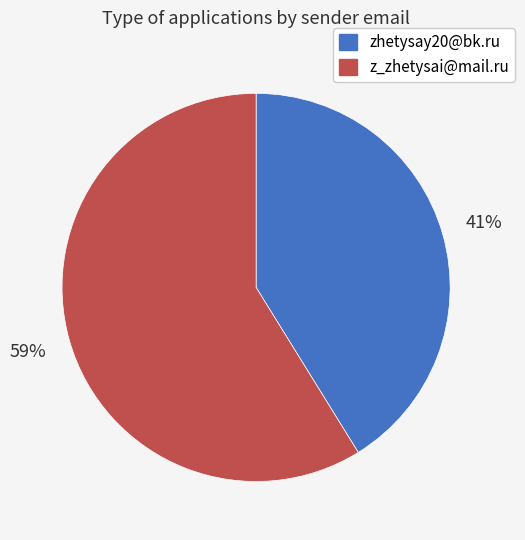

To the nearest percent, what percentage of the pie is z_zhetysai@mail.ru?

59%